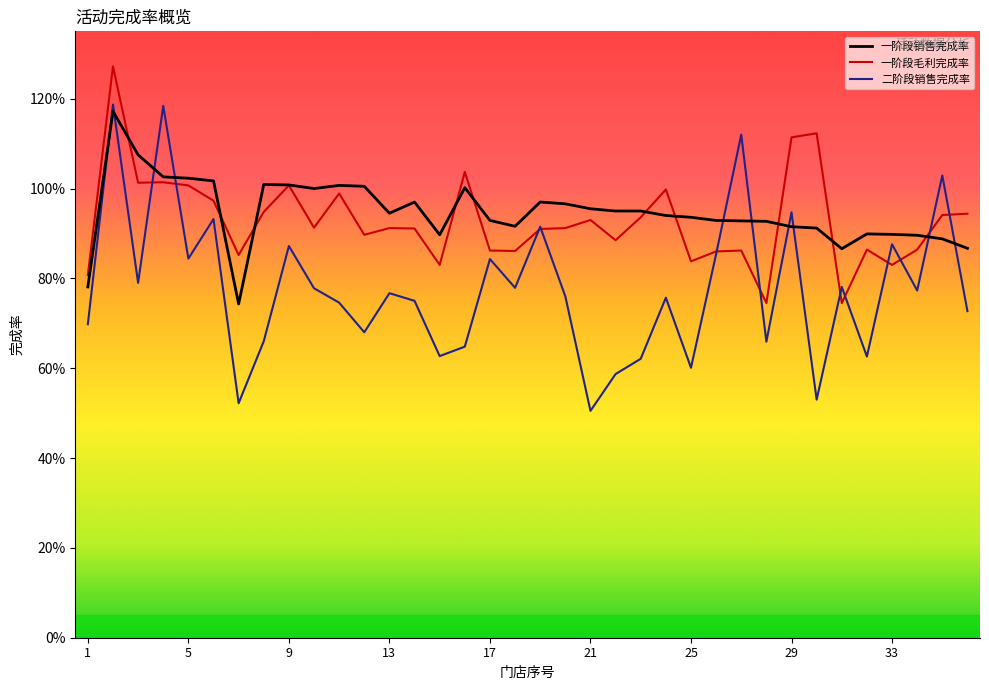

At how many categories does at least one series exceed 0?

36